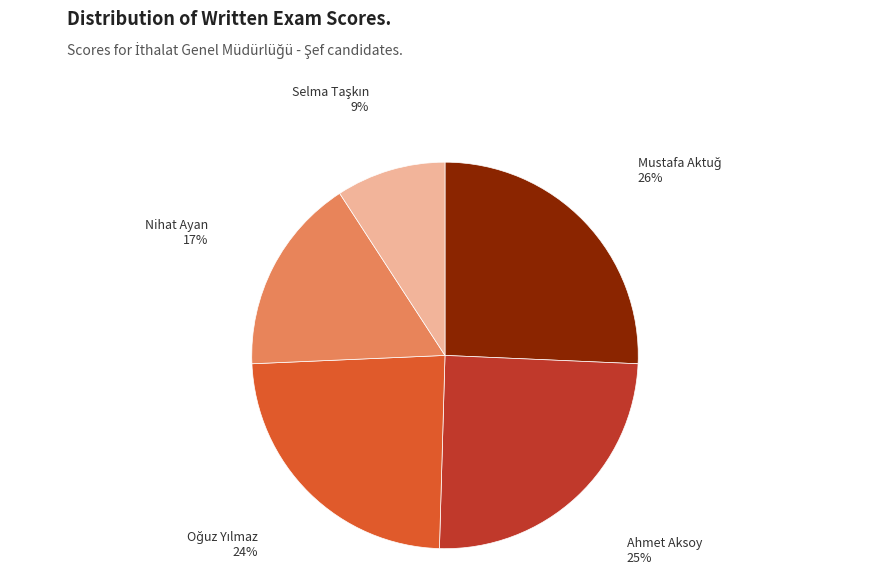

To the nearest percent, what is the difference between the largest and smallest slice percentages?

17%